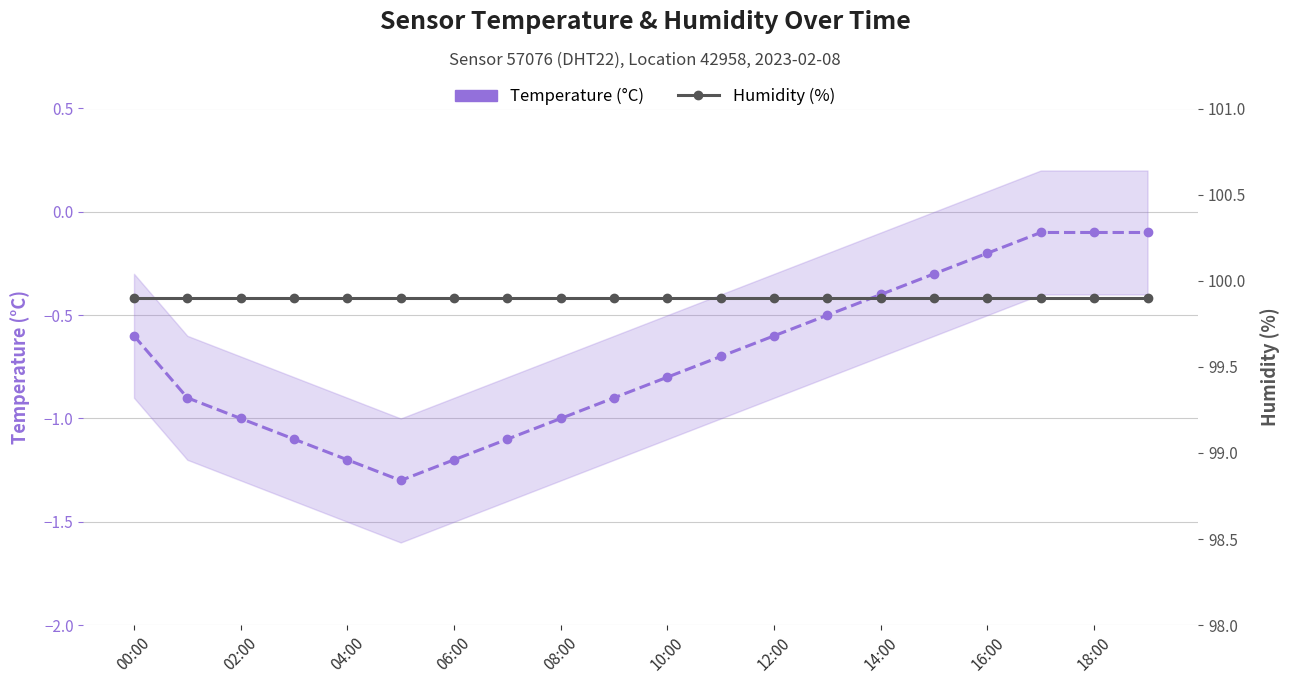

The value of Temperature (°C) at 17 is -0.1. True or false?

False